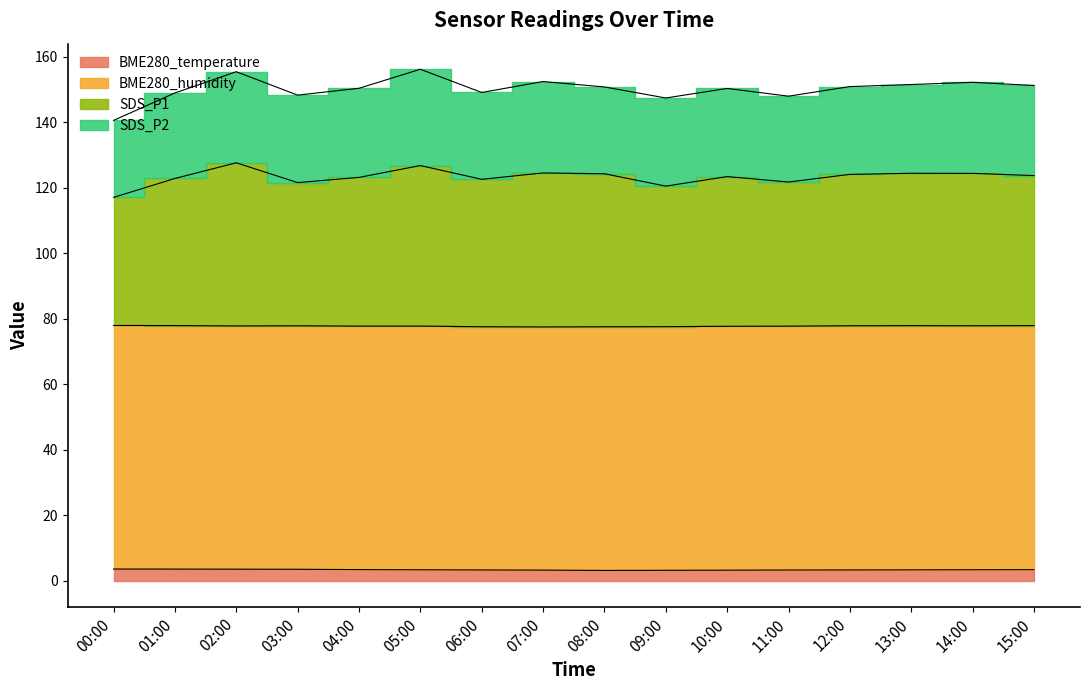

What is the minimum value for BME280_temperature?

3.2